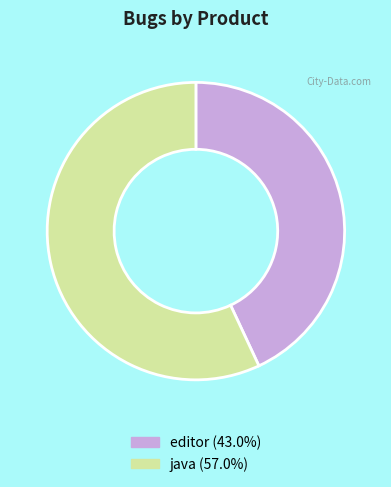

What is the smallest slice in the pie chart?

editor